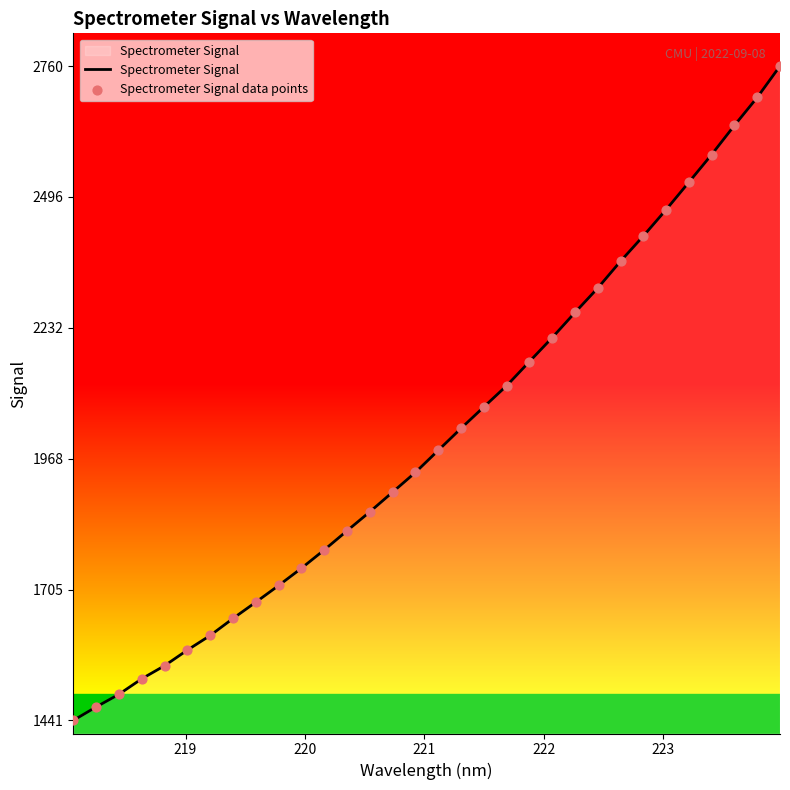

What is the difference between the maximum and minimum values?

1318.9